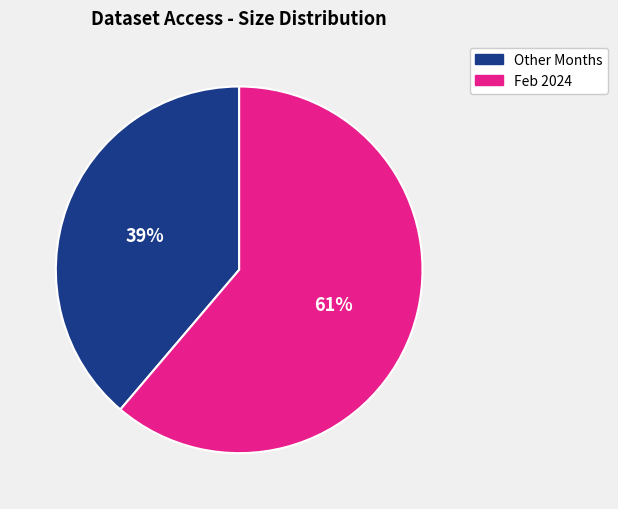

The Feb 2024 slice represents 53% of the pie. True or false?

False